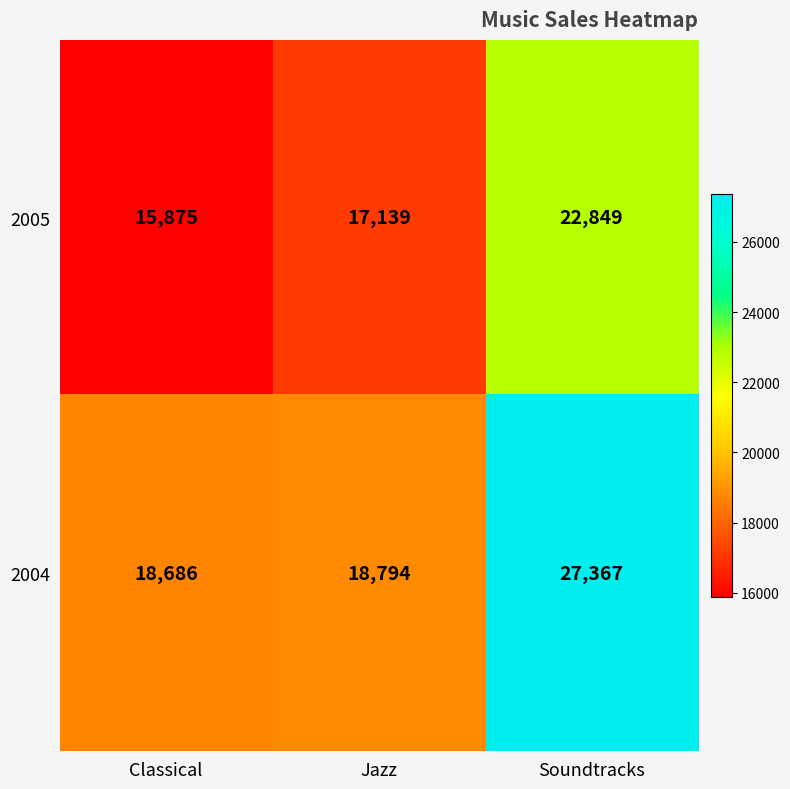

What is the lowest value of the 2004 series?

18686